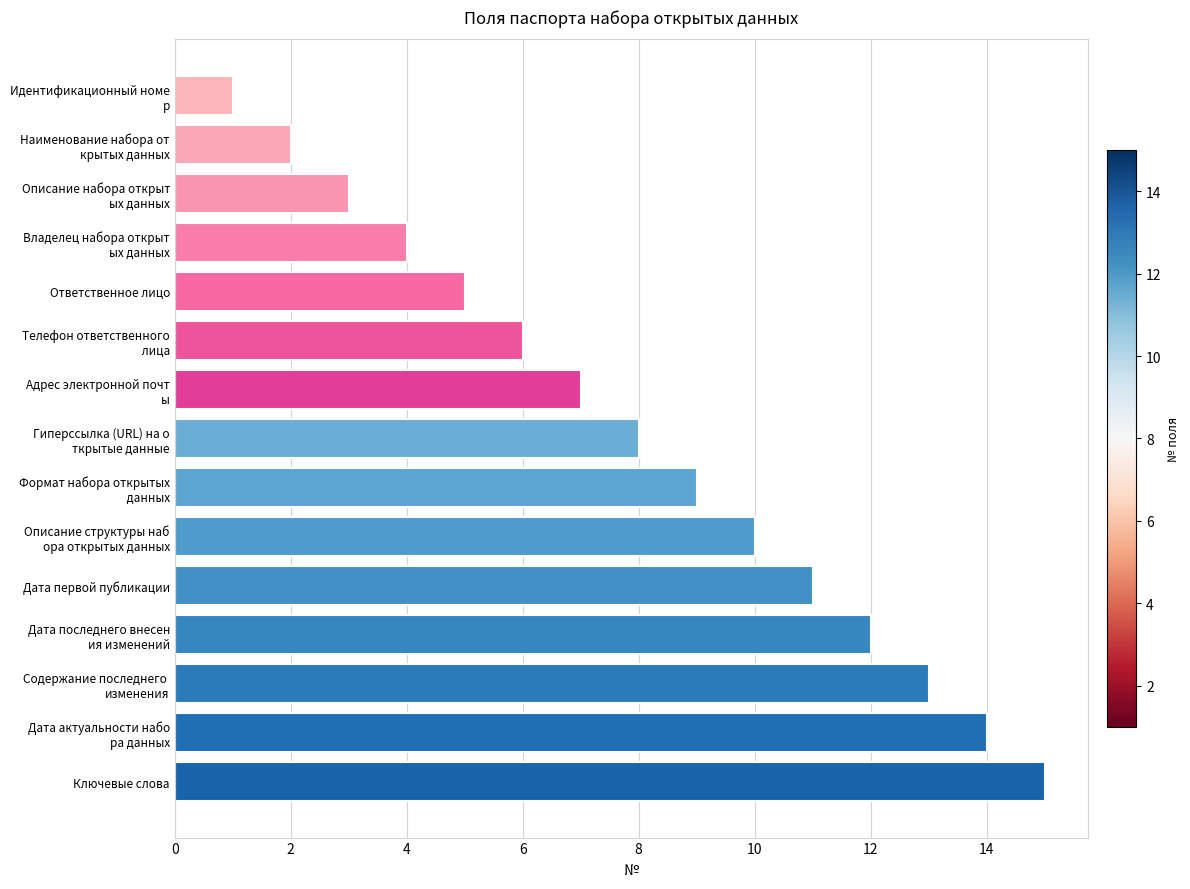

What is the maximum value shown in the chart?

15